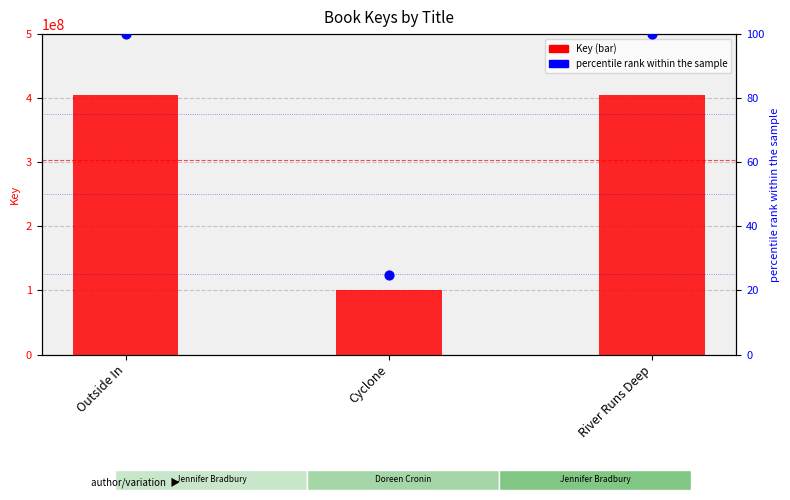

What are all the series names shown in the legend?

Key, percentile rank within the sample